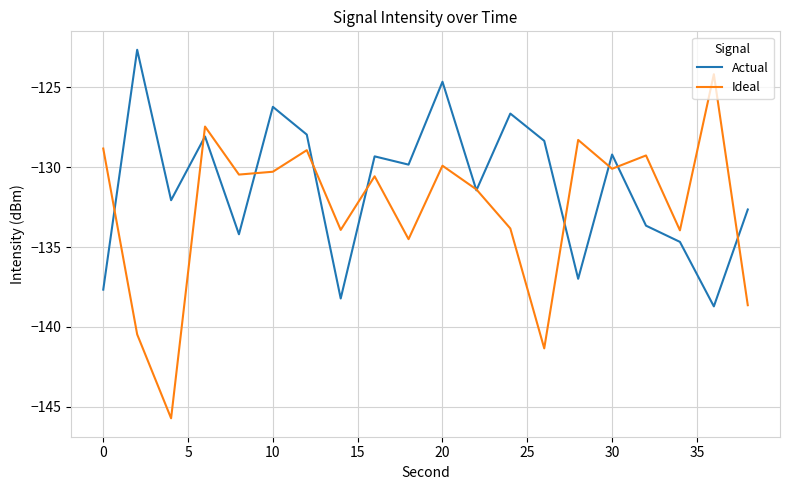

Rank the series by their maximum value, from lowest to highest.

Ideal, Actual